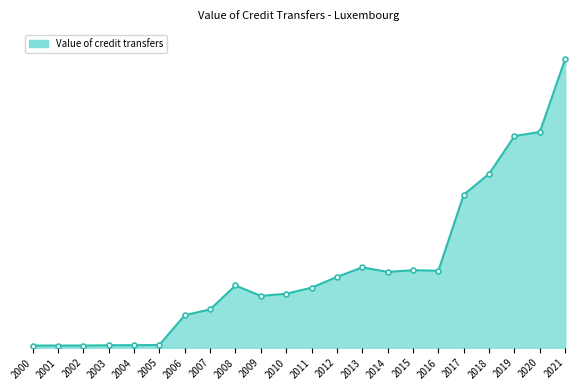

Does the chart display data point markers on the line(s)?

No